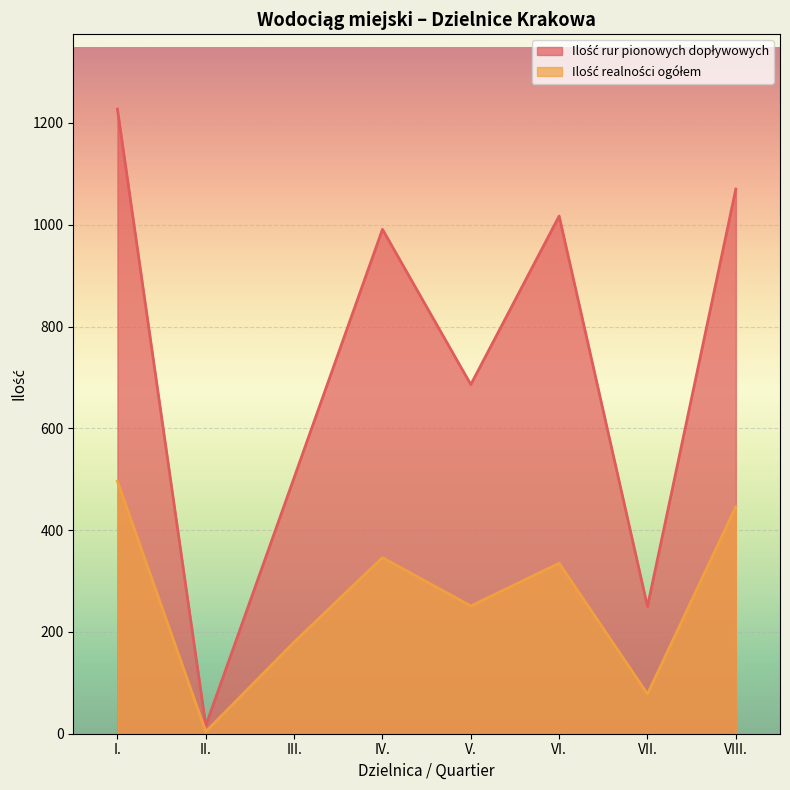

How many lines are shown in the chart?

2